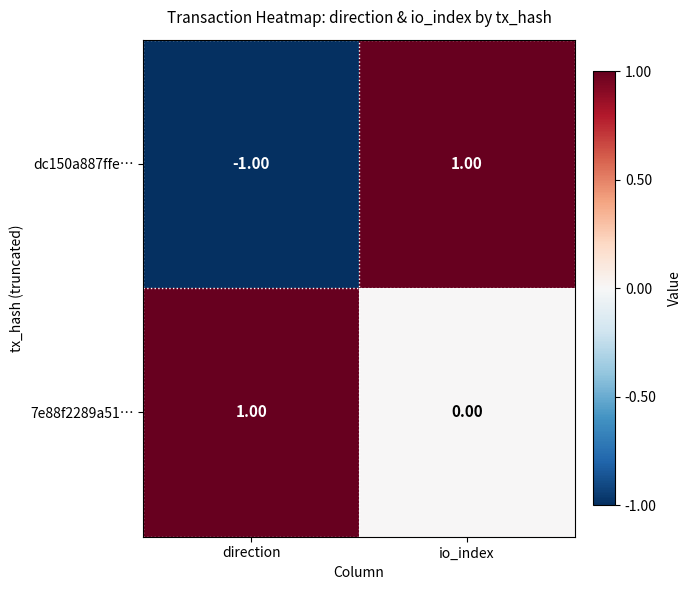

At which category is the sum across all series the highest?

io_index